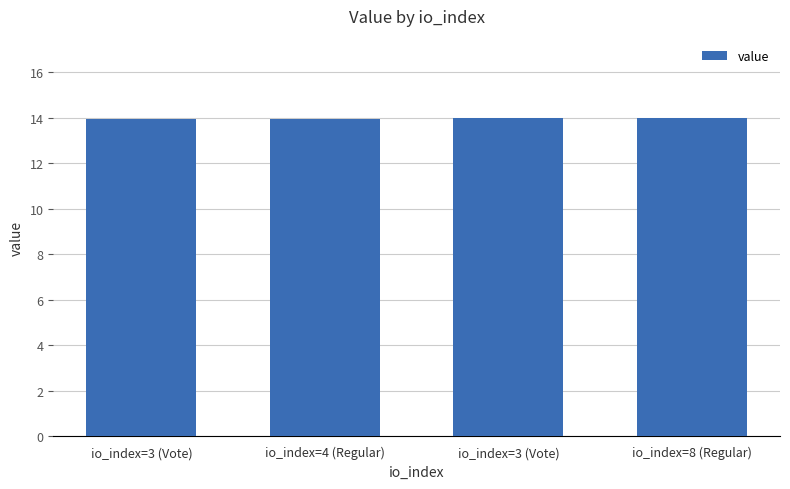

What is the ratio of the value at io_index=3 (Vote) to the value at io_index=8 (Regular)?

1.0